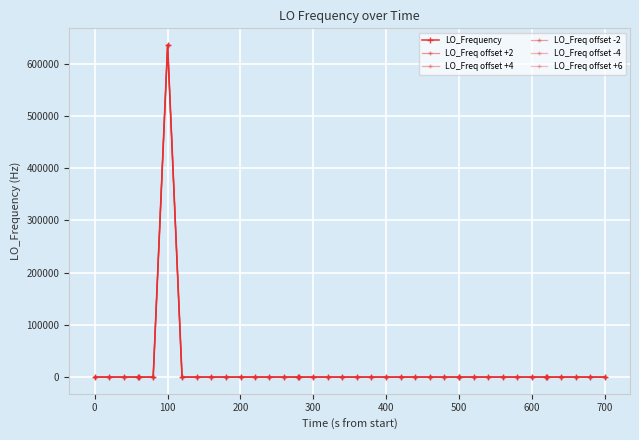

List the series in order of their peak value, highest first.

LO_Freq offset +6, LO_Freq offset +4, LO_Freq offset +2, LO_Frequency, LO_Freq offset -2, LO_Freq offset -4